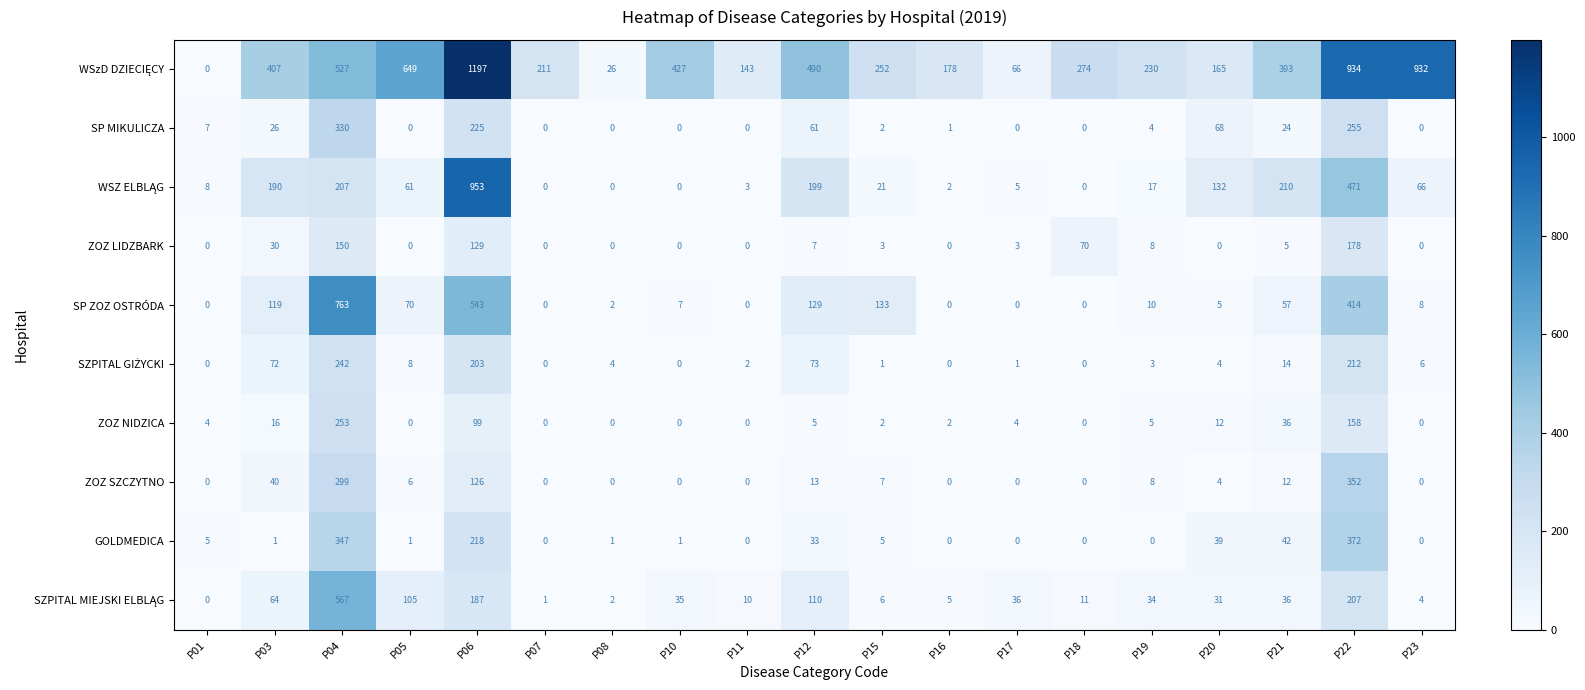

What is the difference between the SP ZOZ OSTRÓDA values at P21 and P11?

57